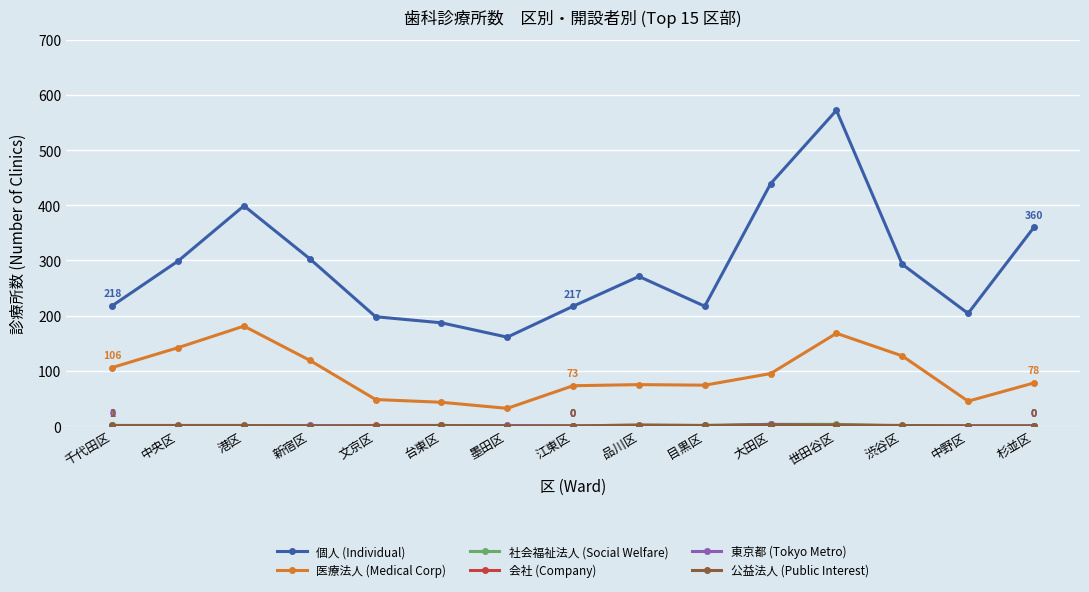

Which series has the largest total across all categories?

個人 (Individual)